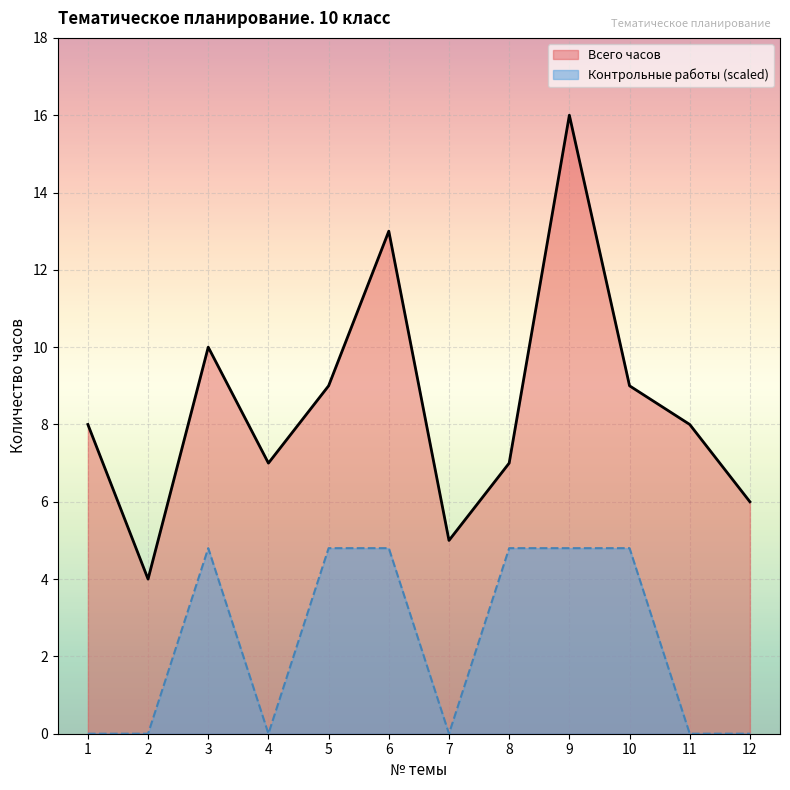

At which category does Контрольные работы reach its first local peak?

3